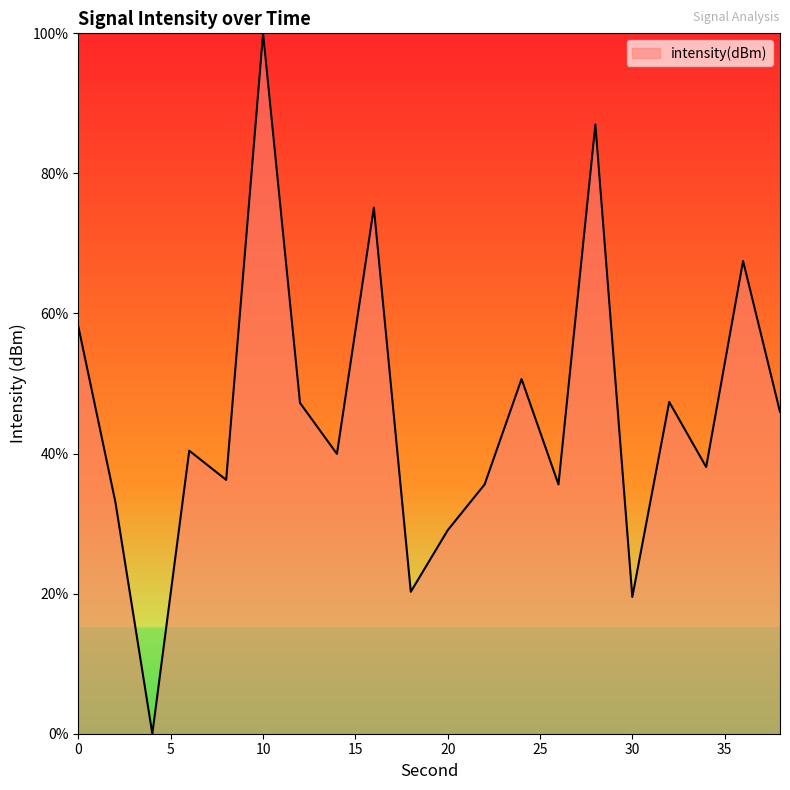

What is the maximum value shown in the chart?

100.0